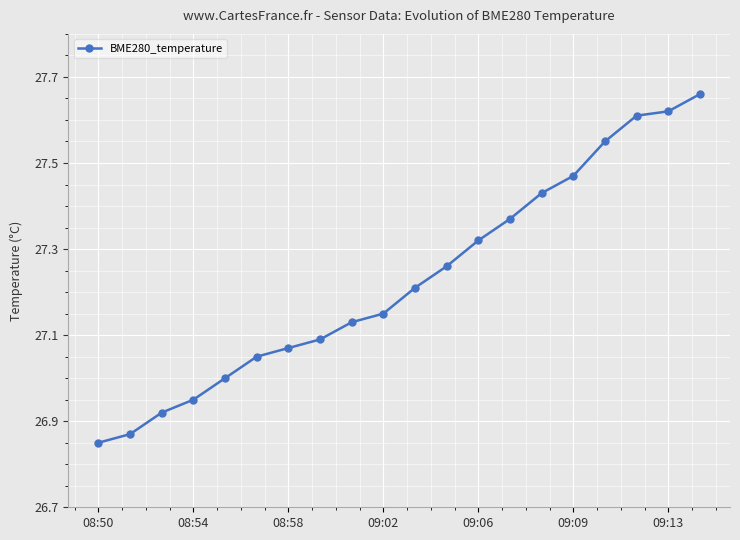

What is the sum of all values?

544.6